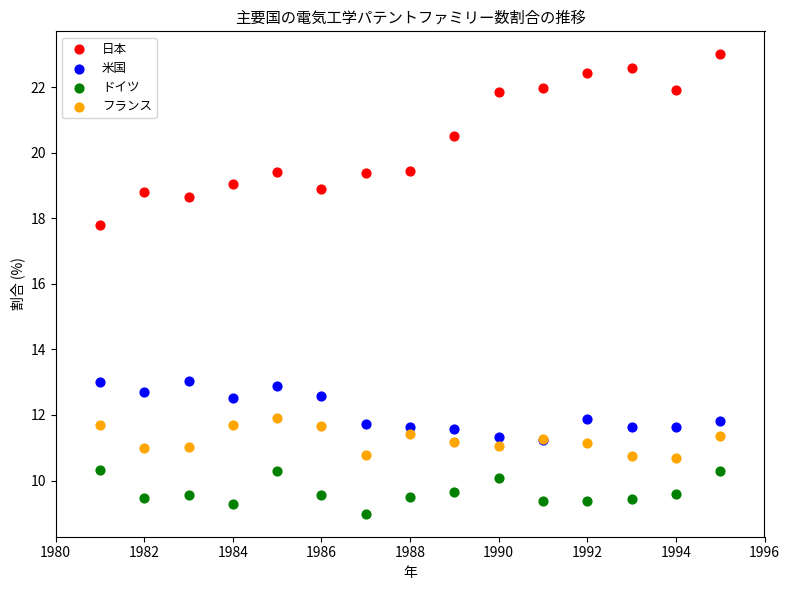

Which series has the widest spread of Y values?

日本